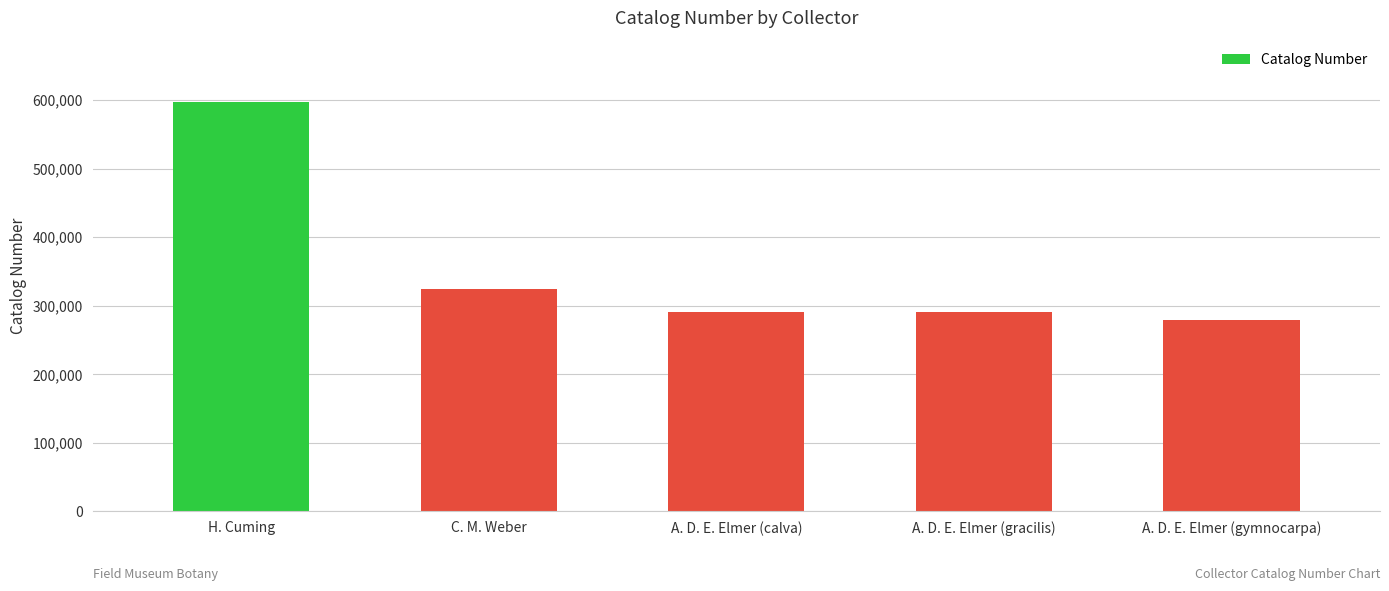

What is the minimum value shown in the chart?

279840